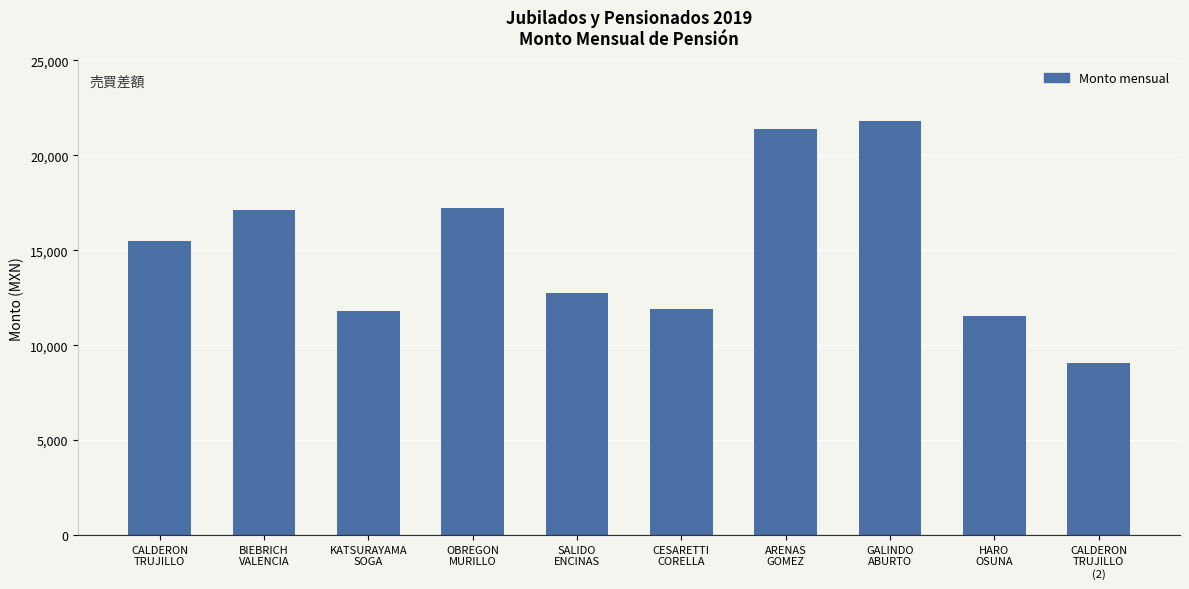

What is the smallest value displayed?

9053.5